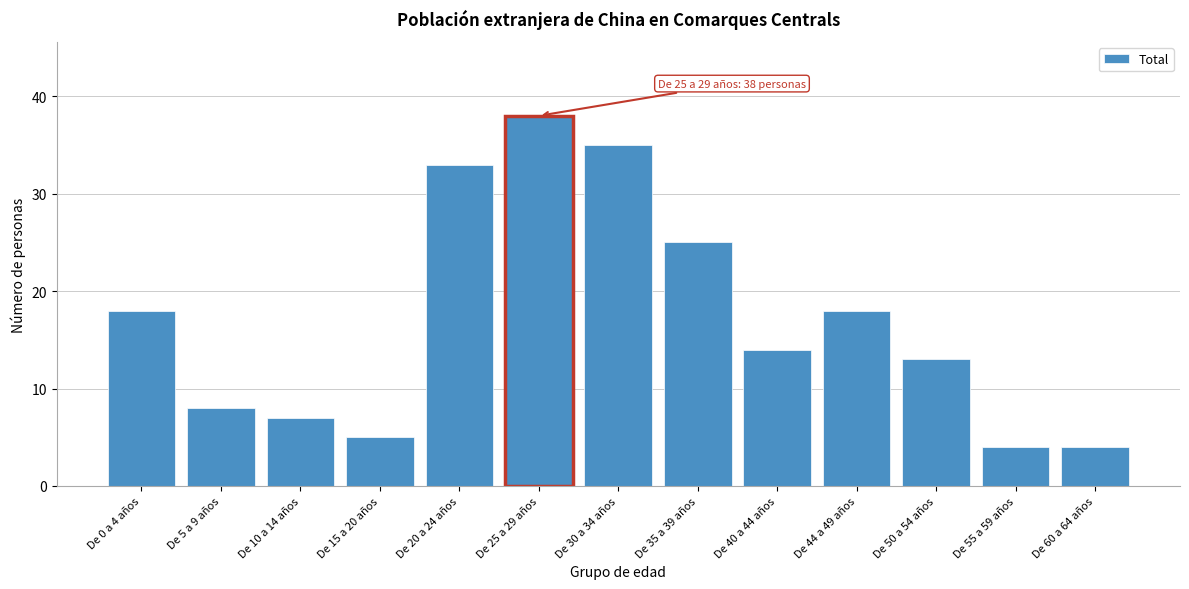

Reading left to right, extract all data points from this chart.

De 0 a 4 años=18	De 5 a 9 años=8	De 10 a 14 años=7	De 15 a 20 años=5	De 20 a 24 años=33	De 25 a 29 años=38	De 30 a 34 años=35	De 35 a 39 años=25	De 40 a 44 años=14	De 44 a 49 años=18	De 50 a 54 años=13	De 55 a 59 años=4	De 60 a 64 años=4